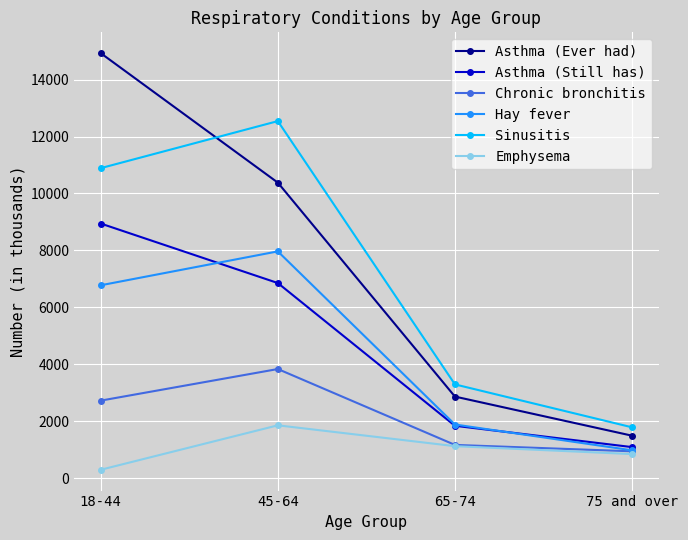

Is the value of Chronic bronchitis at 75 and over greater than the value of Hay fever at 45-64?

No